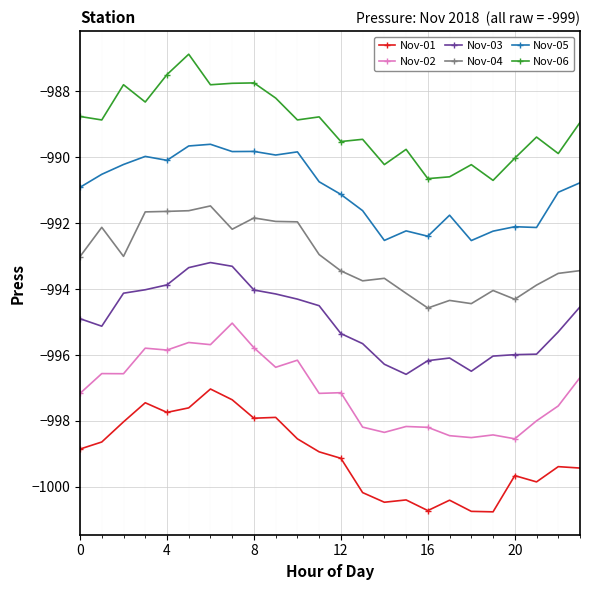

What is the difference between the maximum and minimum values in the Nov-04 series?

3.1